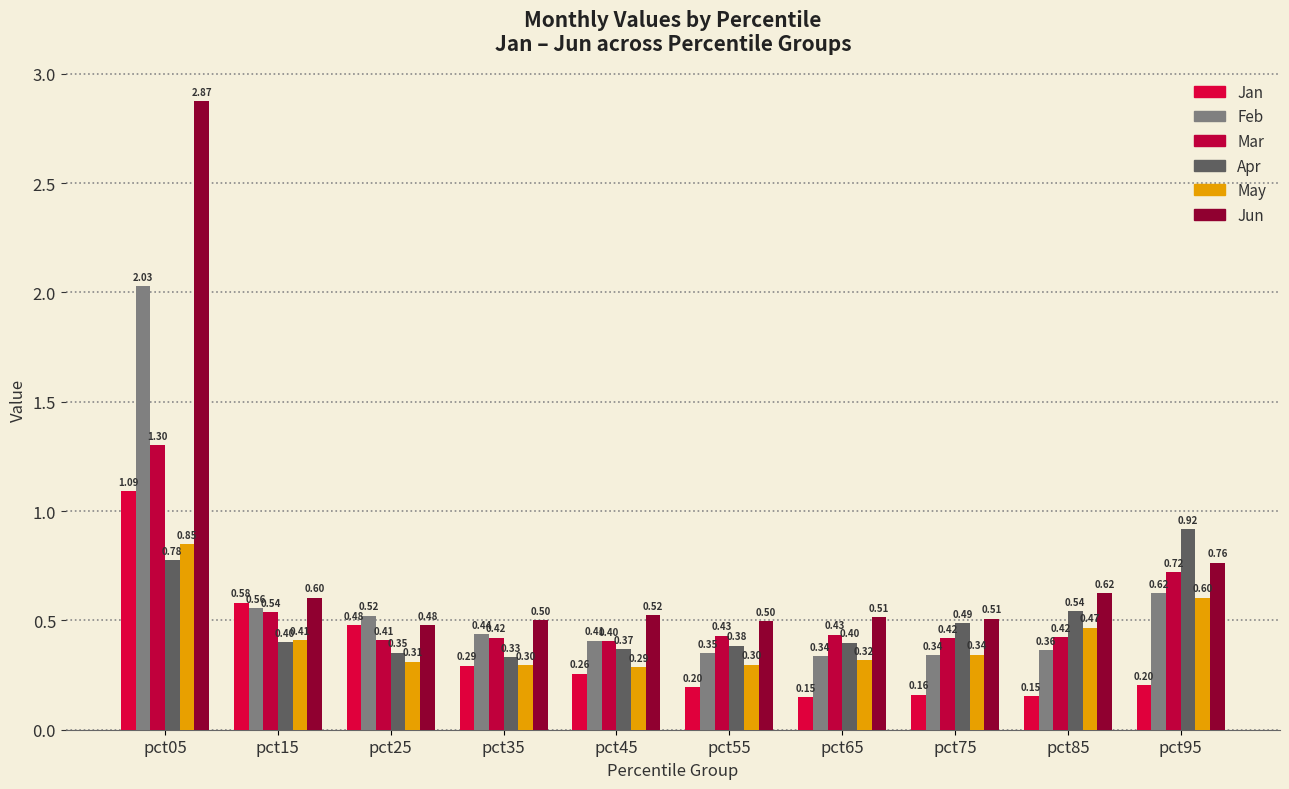

Rank the series at pct75 from highest to lowest value.

Jun, Apr, Mar, May, Feb, Jan